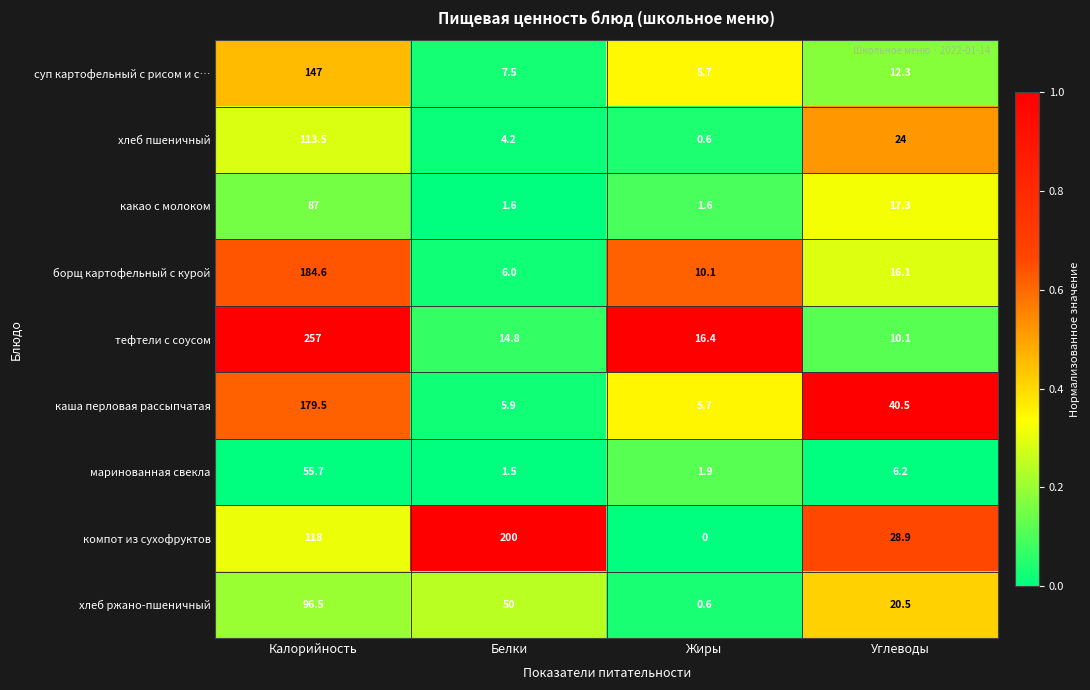

What is the difference between the maximum and second lowest values in the борщ картофельный с курой series?

174.5